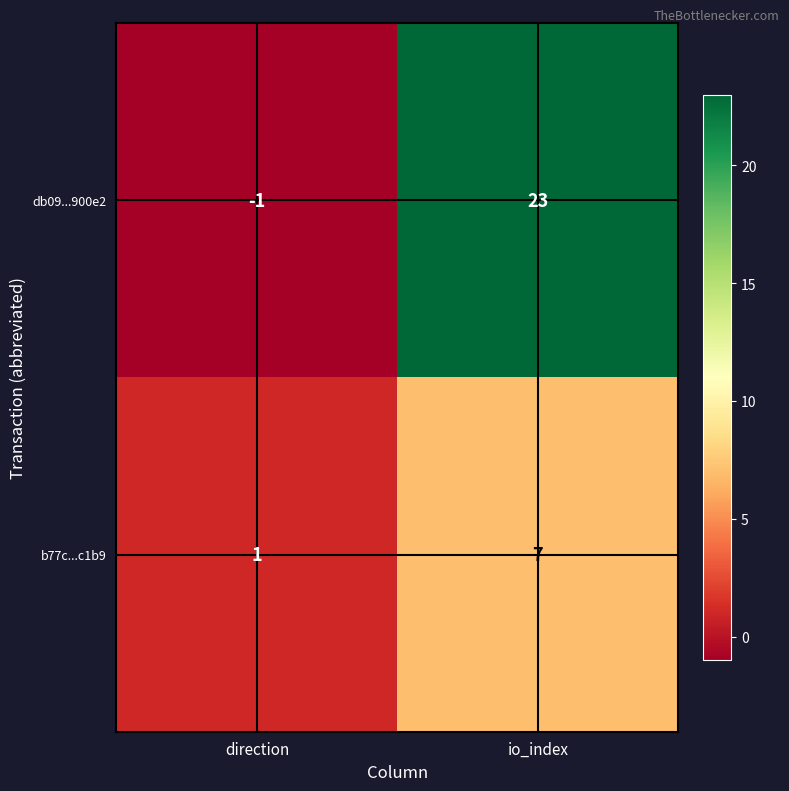

What is the sum of the db09...900e2 values at io_index and direction?

22